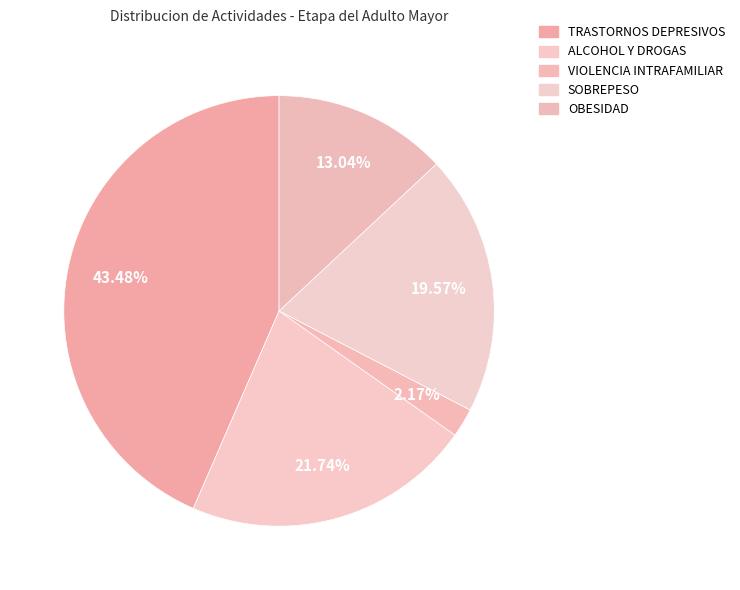

To the nearest percent, what percentage of the pie is ALCOHOL Y DROGAS?

22%